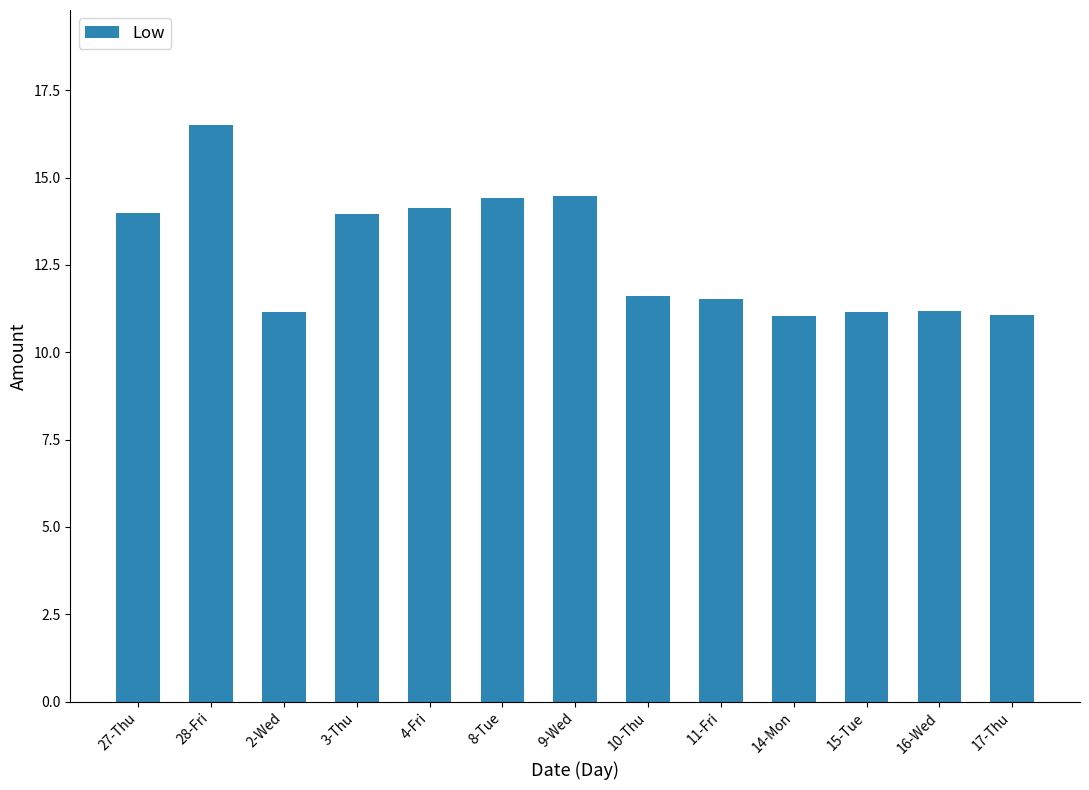

How many bars are there in total?

13